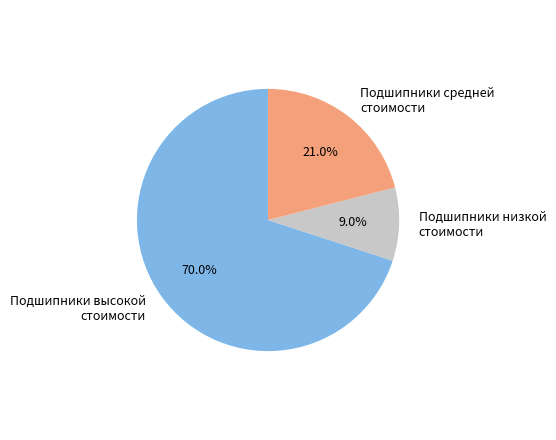

Do Подшипники низкой стоимости and Подшипники средней стоимости together represent more than half of the pie?

No